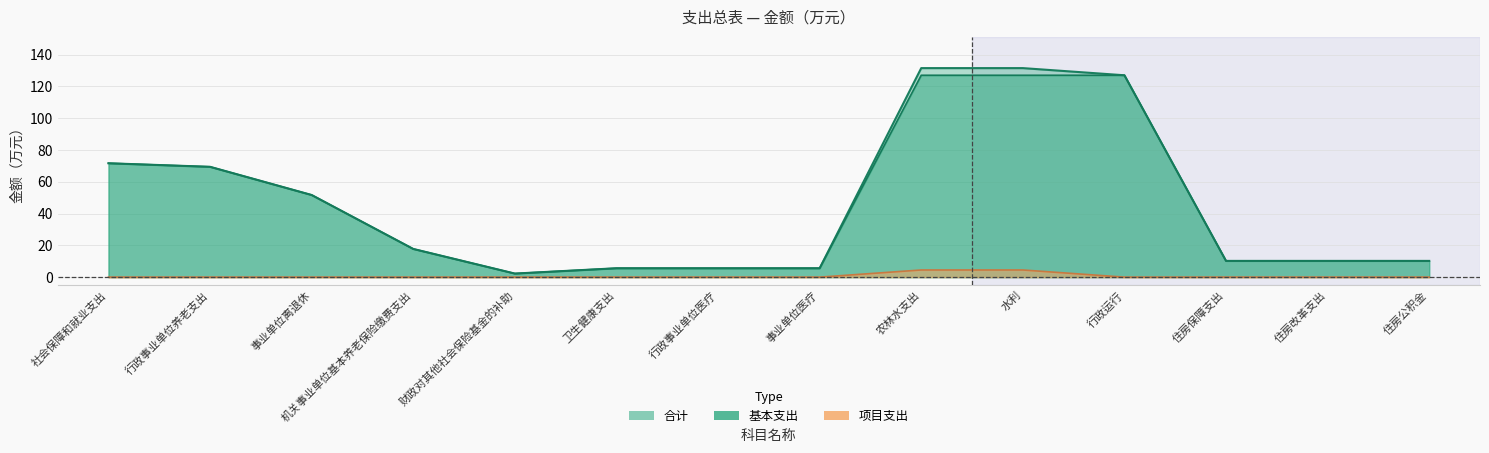

Reading left to right, what are all the values shown in this chart?

合计: 71.7	69.4	51.7	17.7	2.2	5.6	5.6	5.6	131.6	131.6	127.1	10.2	10.2	10.2
基本支出: 71.7	69.4	51.7	17.7	2.2	5.6	5.6	5.6	127.1	127.1	127.1	10.2	10.2	10.2
项目支出: 0.0	0.0	0.0	0.0	0.0	0.0	0.0	0.0	4.5	4.5	0.0	0.0	0.0	0.0